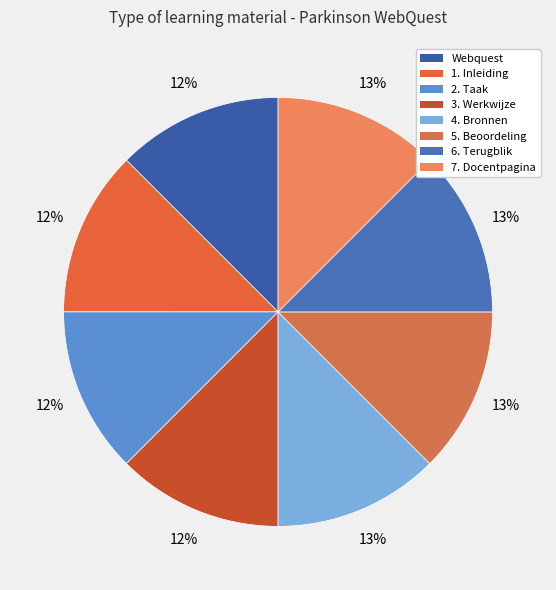

Approximately how many times larger is the value at 6. Terugblik compared to 7. Docentpagina?

1.0